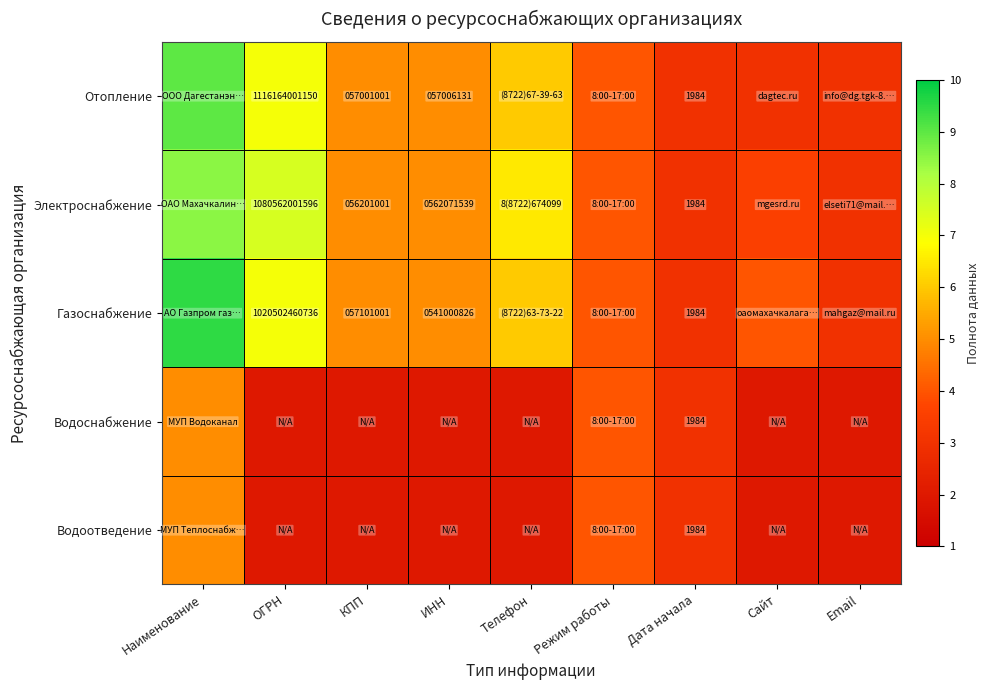

Is it true that Электроснабжение equals 56201001.0 at КПП?

True